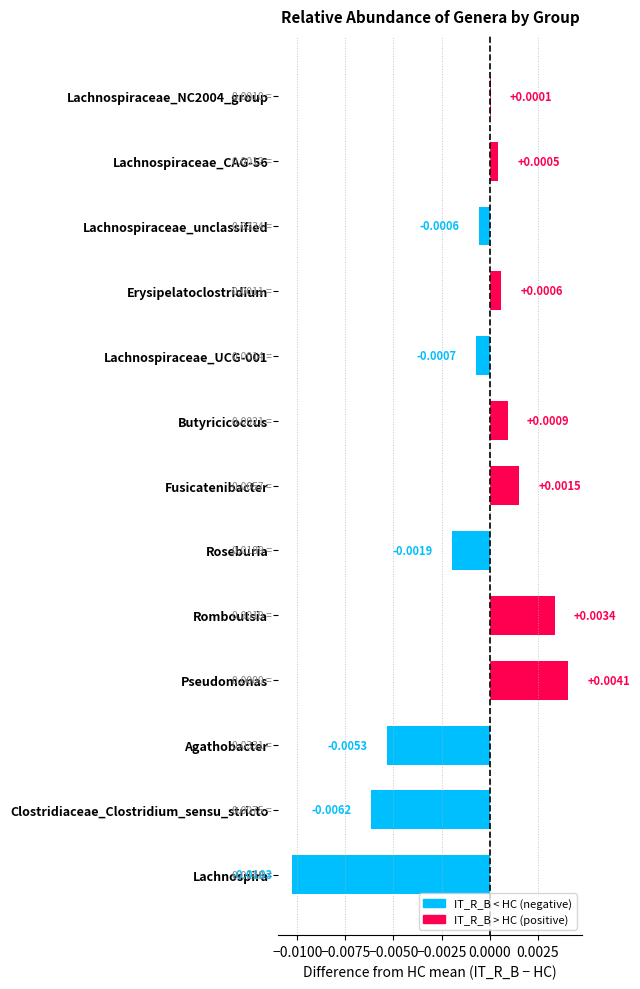

Between Agathobacter and Pseudomonas, which is larger?

Pseudomonas